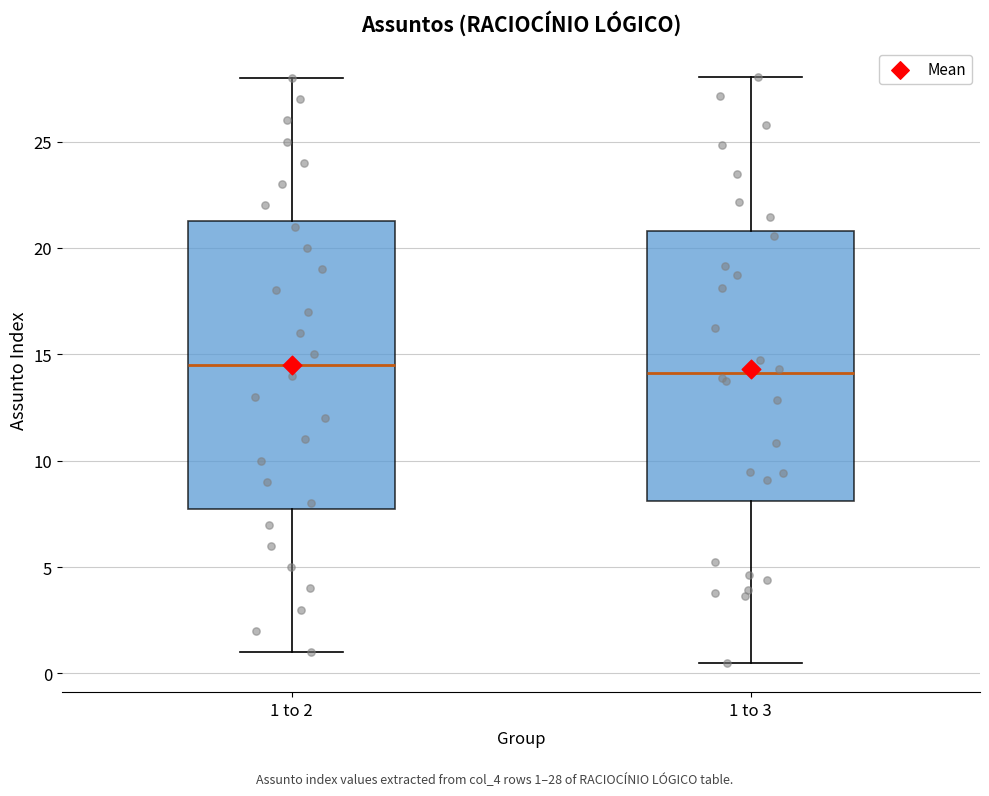

Reading left to right, transcribe this box plot: for each box, give where its median line is, the range the box spans, and where its two whiskers end, as read against the y-axis. The values are not printed on the chart, so give them approximately, as read against the axis.

1 to 2: median 14.5, box 8.0 to 21.5, whiskers 1.0 to 28.0
1 to 3: median 14.0, box 8.0 to 21.0, whiskers 0.5 to 28.0